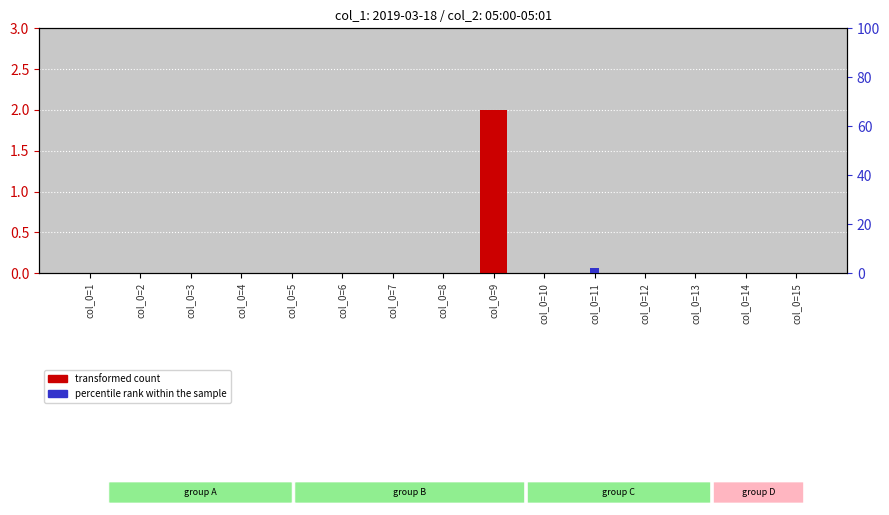

What are all the series names shown in the legend?

transformed count, percentile rank within the sample